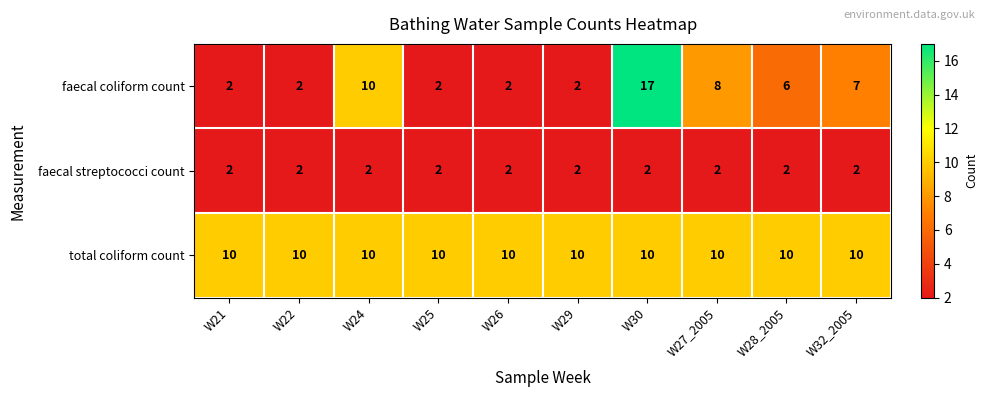

Reading left to right, transcribe all the data shown in this chart.

faecal coliform count: 2	2	10	2	2	2	17	8	6	7
faecal streptococci count: 2	2	2	2	2	2	2	2	2	2
total coliform count: 10	10	10	10	10	10	10	10	10	10